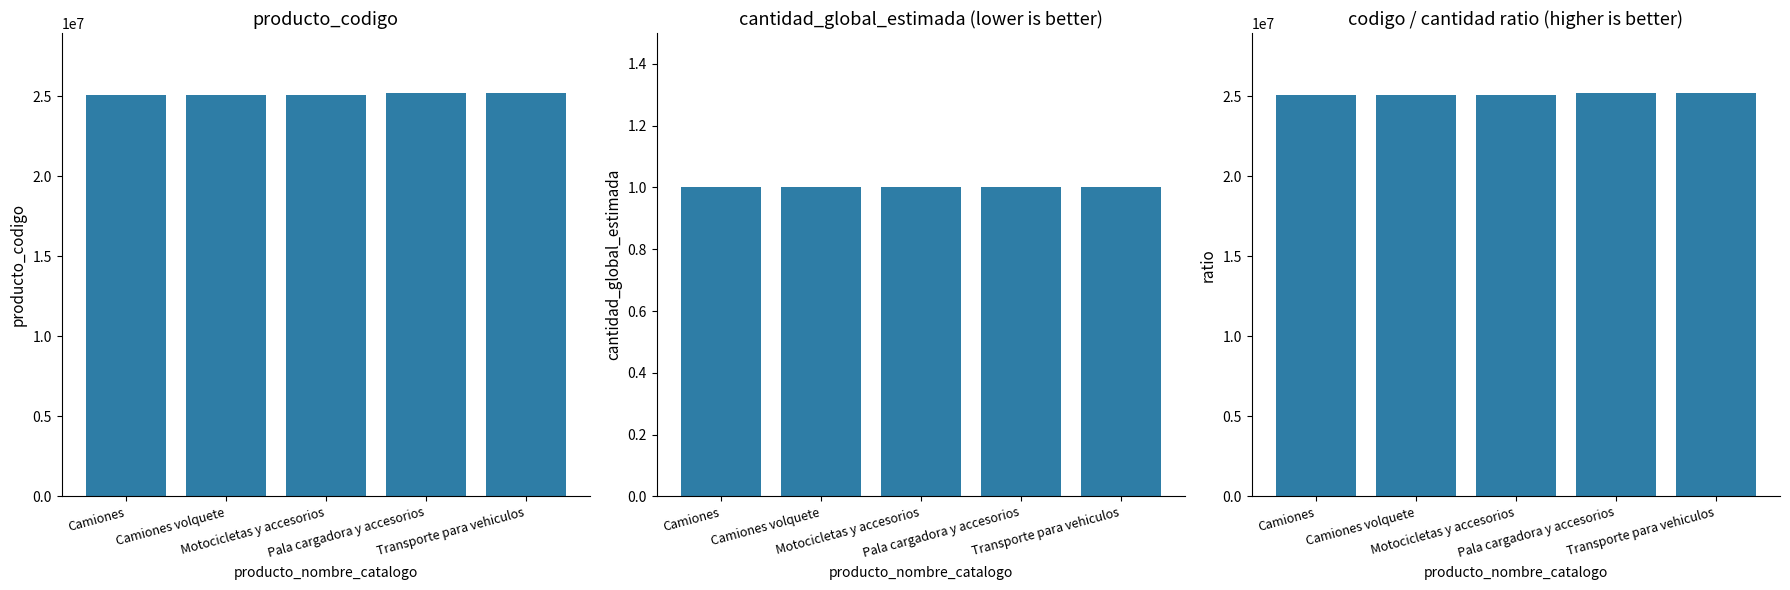

How many bars are there in each group?

3